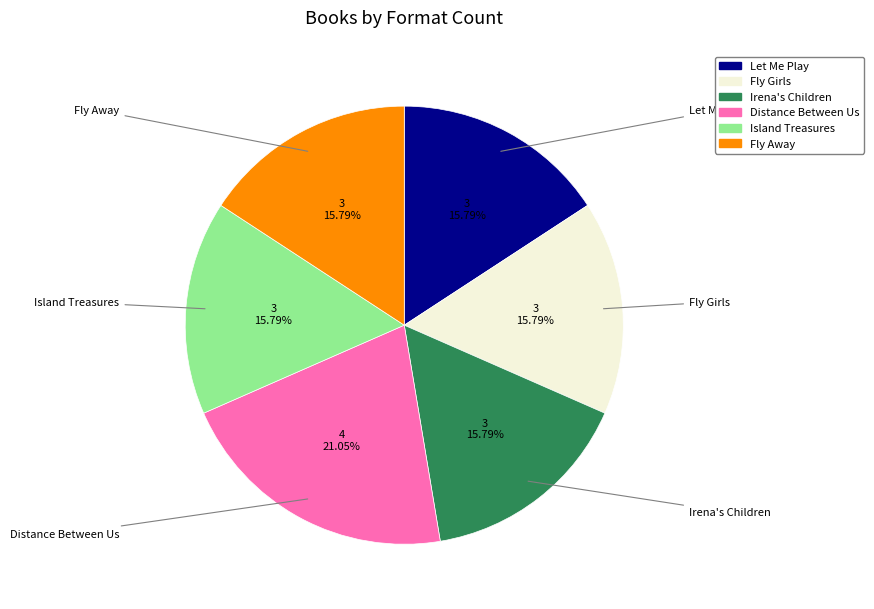

Which category has the biggest portion of the pie?

Distance Between Us